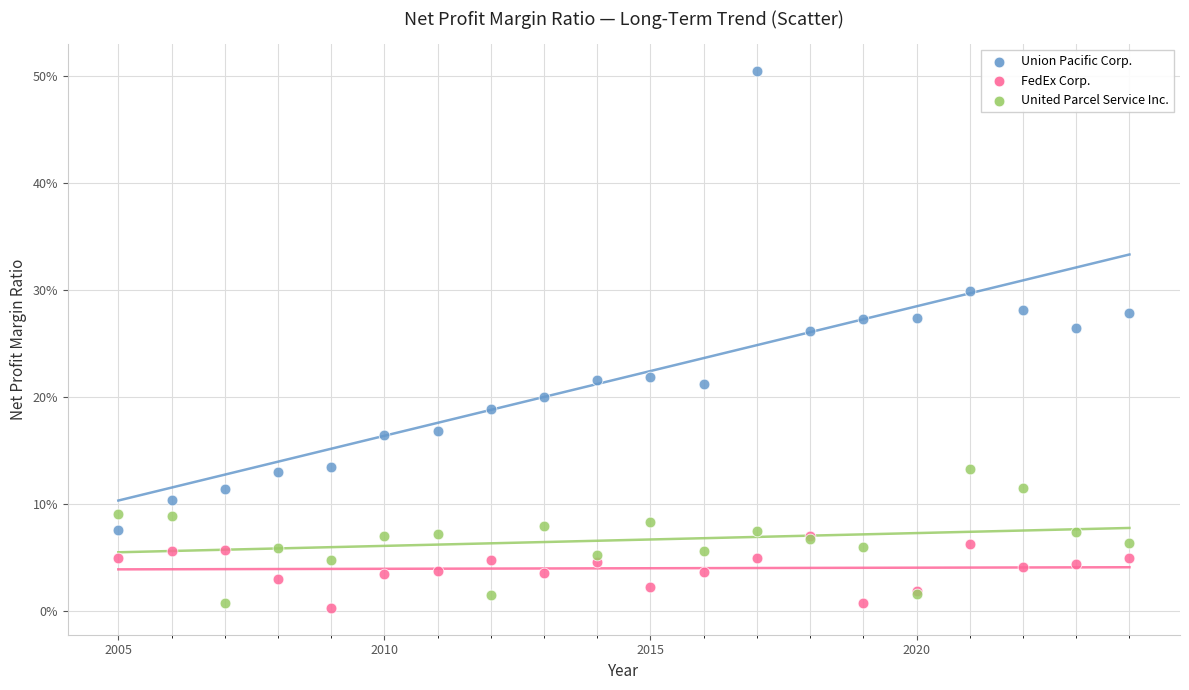

Which series reaches the maximum Y coordinate?

Union Pacific Corp.